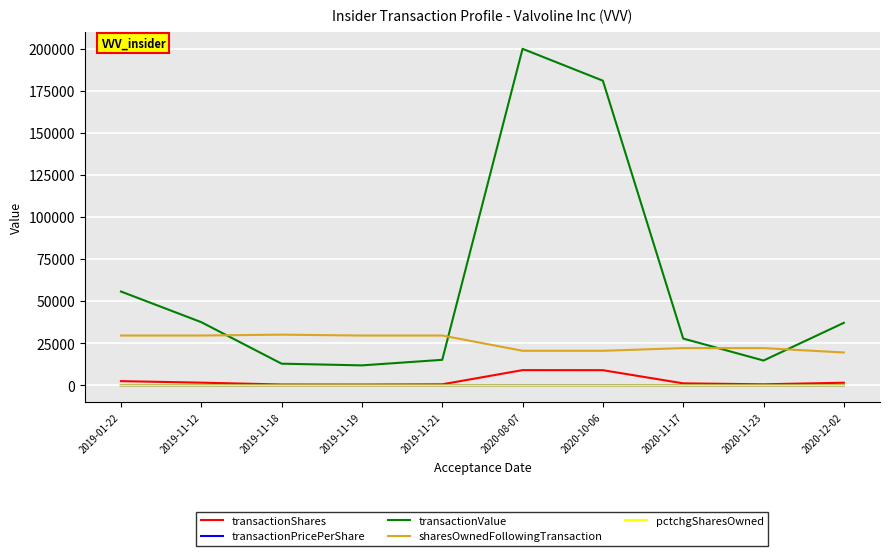

What is the approximate value of pctchgSharesOwned at 2020-10-06?

-31.0